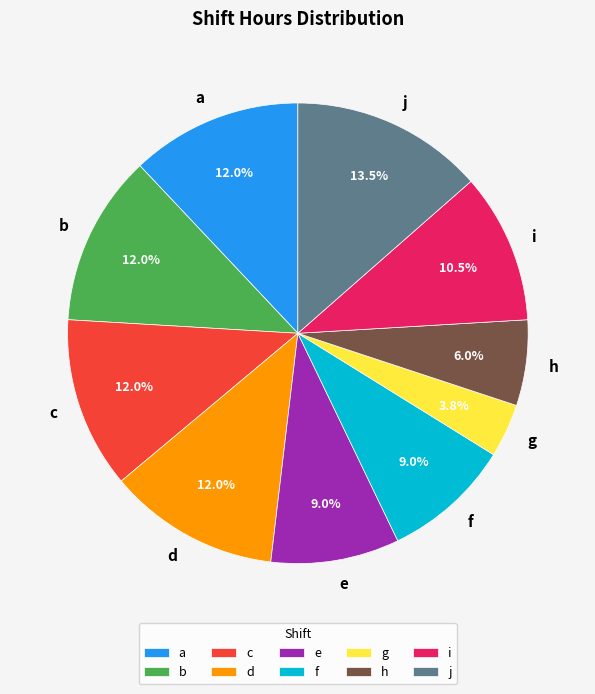

What is the total percentage of h and i?

16.5%